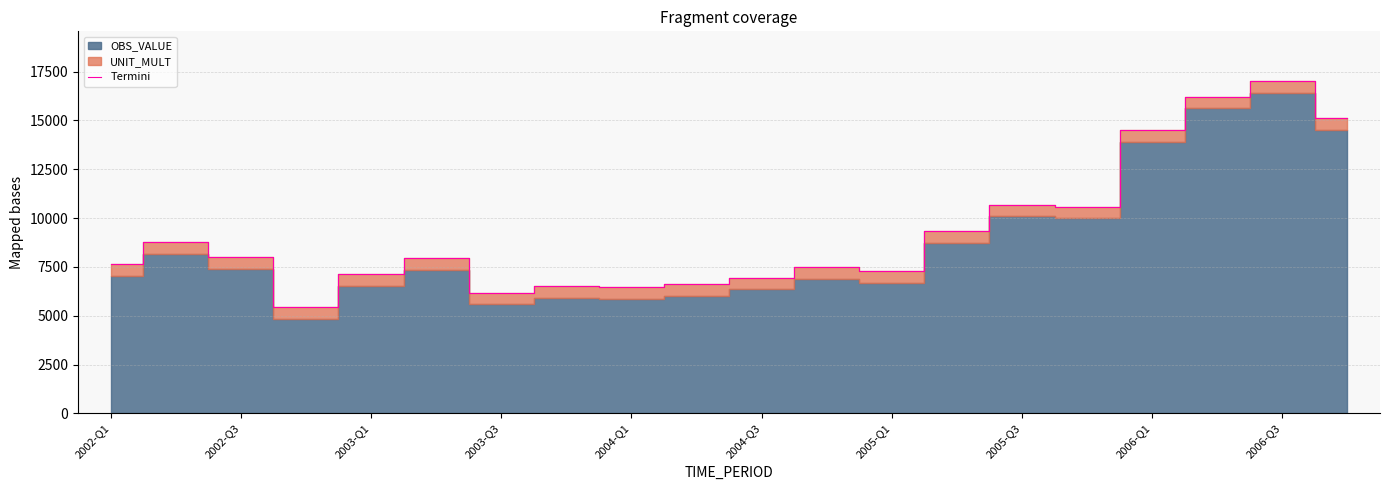

What is the maximum value for Termini?

17011